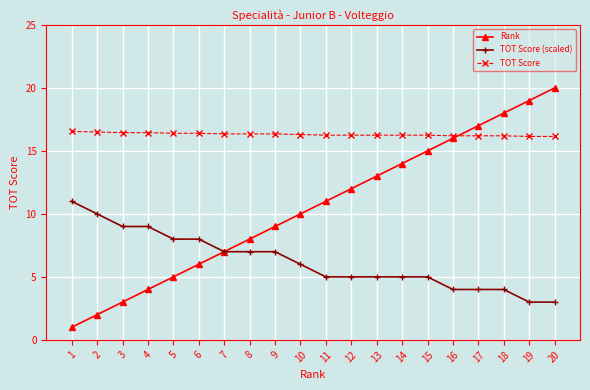

Which label corresponds to the largest value in the chart?

20